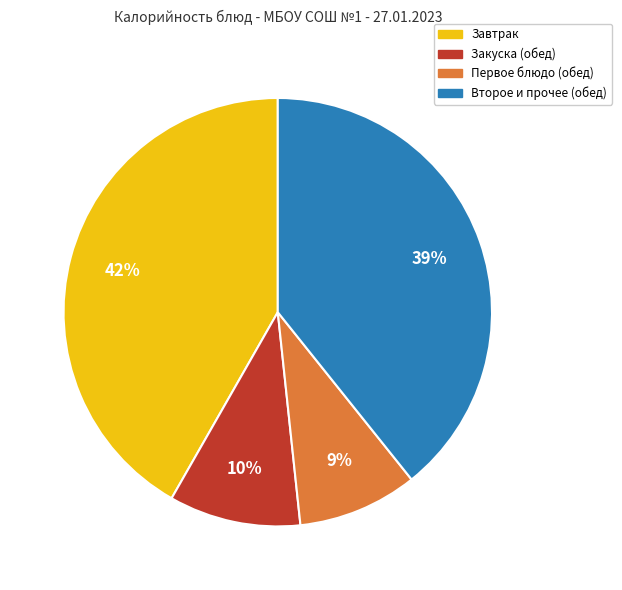

What is the ratio of the value at Закуска (обед) to the value at Второе и прочее (обед)?

0.3